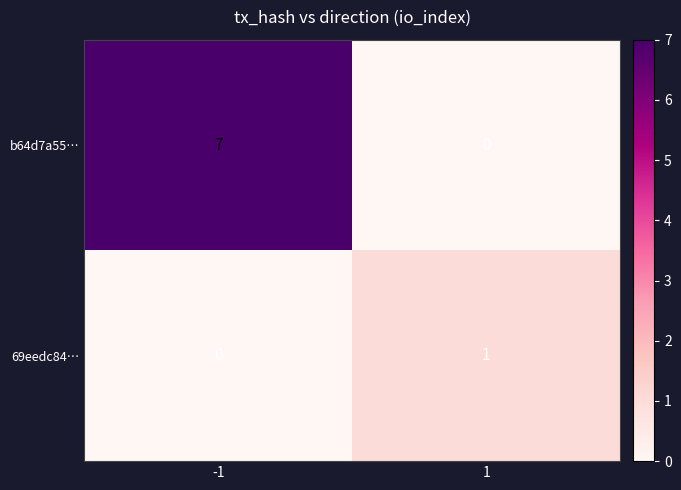

How many data points does each series have?

2